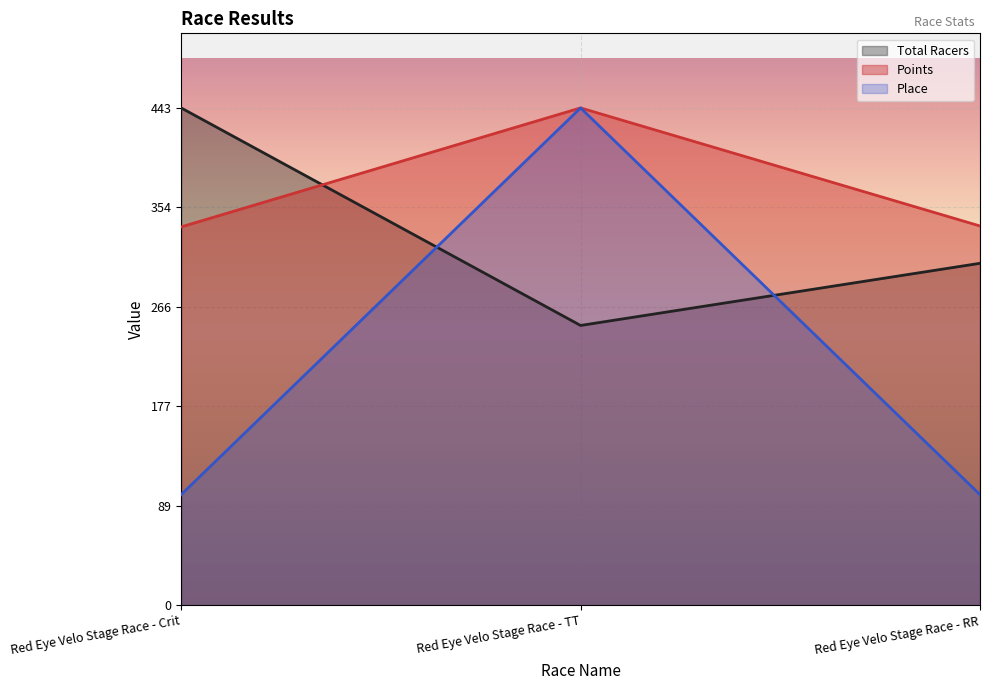

Which category has the lowest value in the Place series?

Red Eye Velo Stage Race - Crit